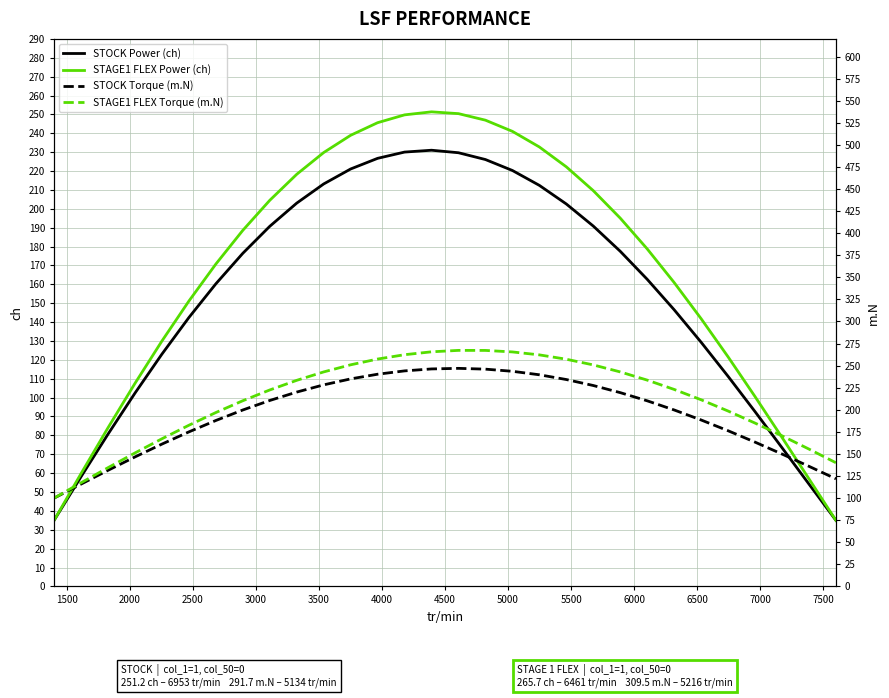

What is the highest value of the STAGE1 FLEX Power (ch) series?

251.4